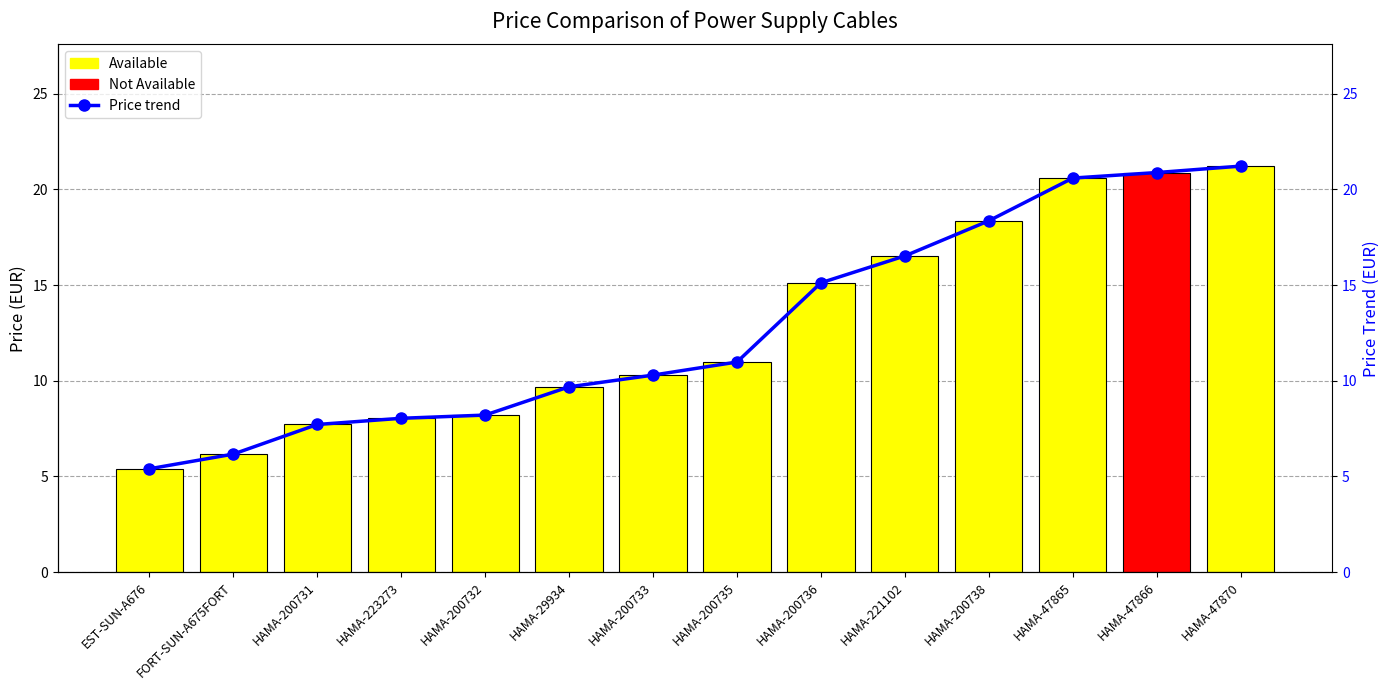

The value of Price (EUR) at HAMA-47865 is 20.6. True or false?

True